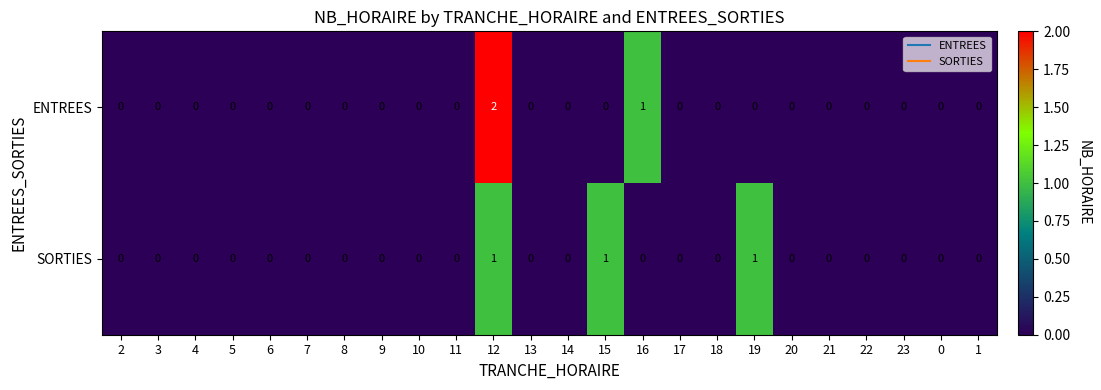

At which category is the sum across all series the highest?

12